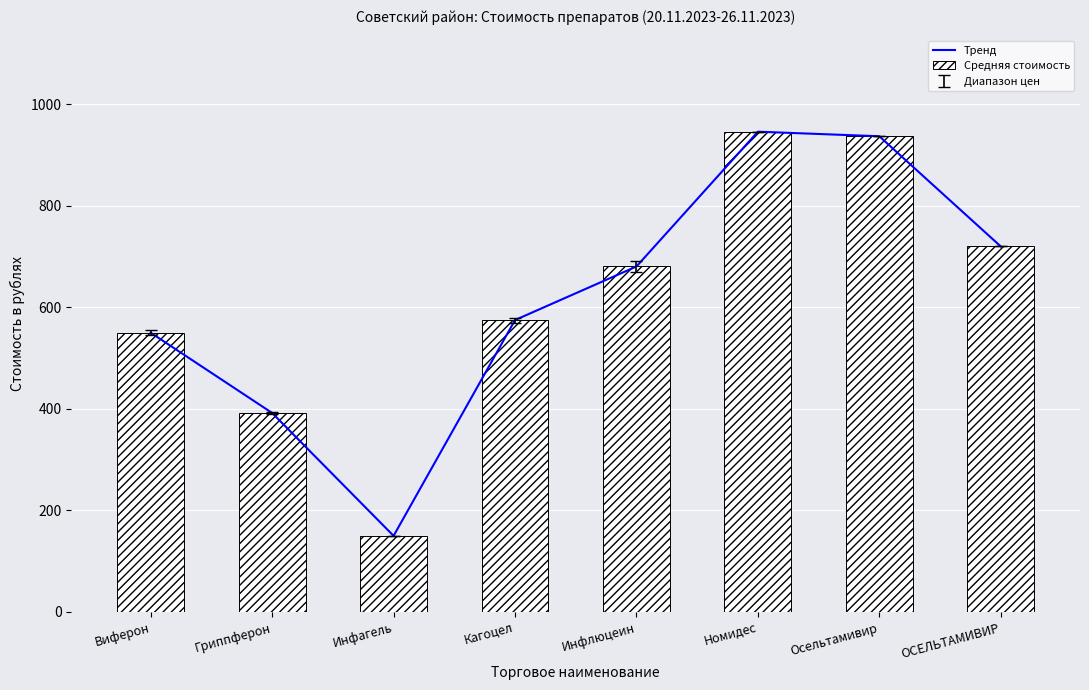

Count the number of categories in the chart.

8